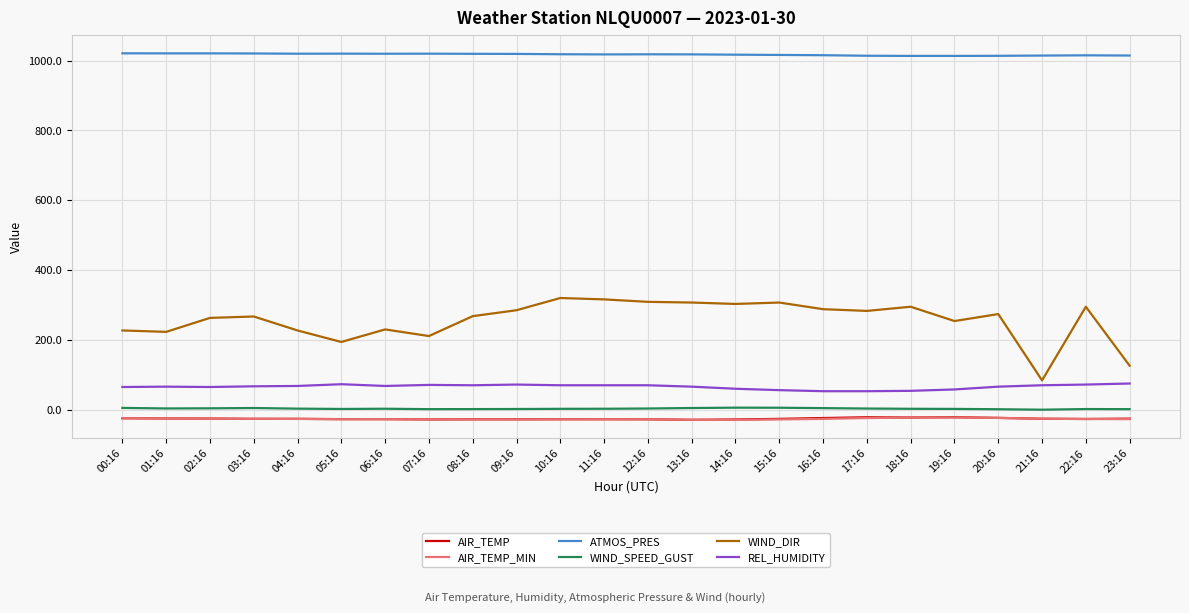

What position from the right is 05:16?

19